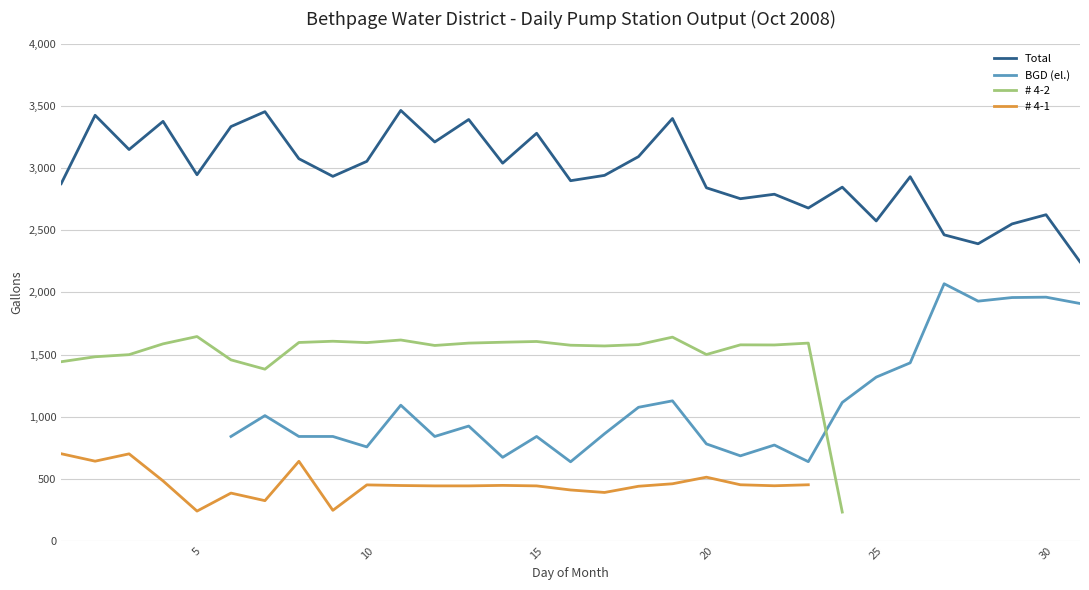

The value of Total at 10 is 2036. True or false?

False